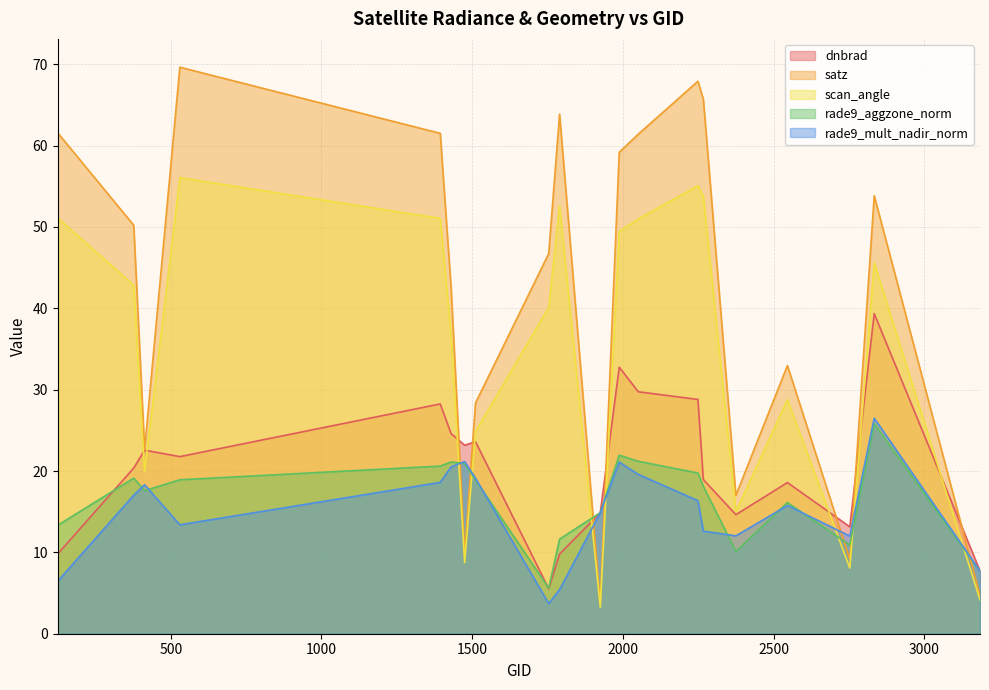

Which has a higher value, 530 or 1925?

530